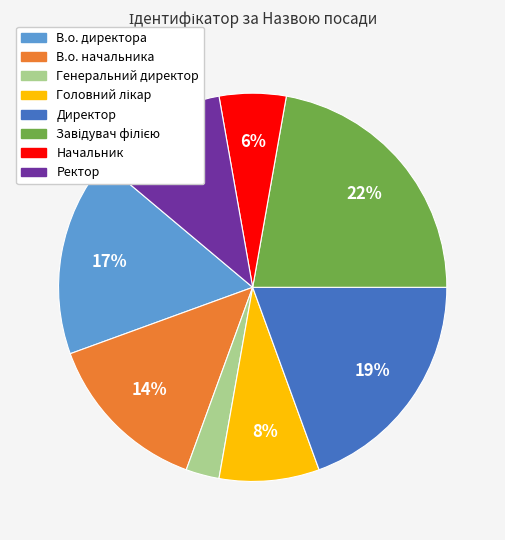

Which has a higher value, Генеральний директор or Ректор?

Ректор